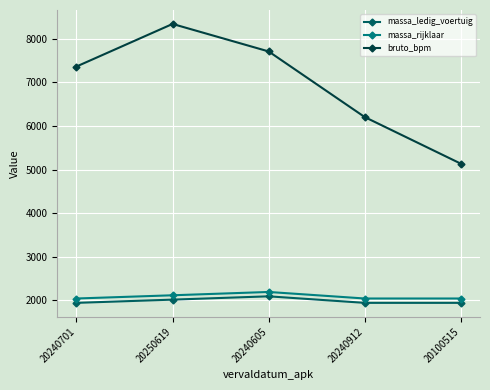

Is it true that massa_ledig_voertuig equals 1940 at 20240912?

True